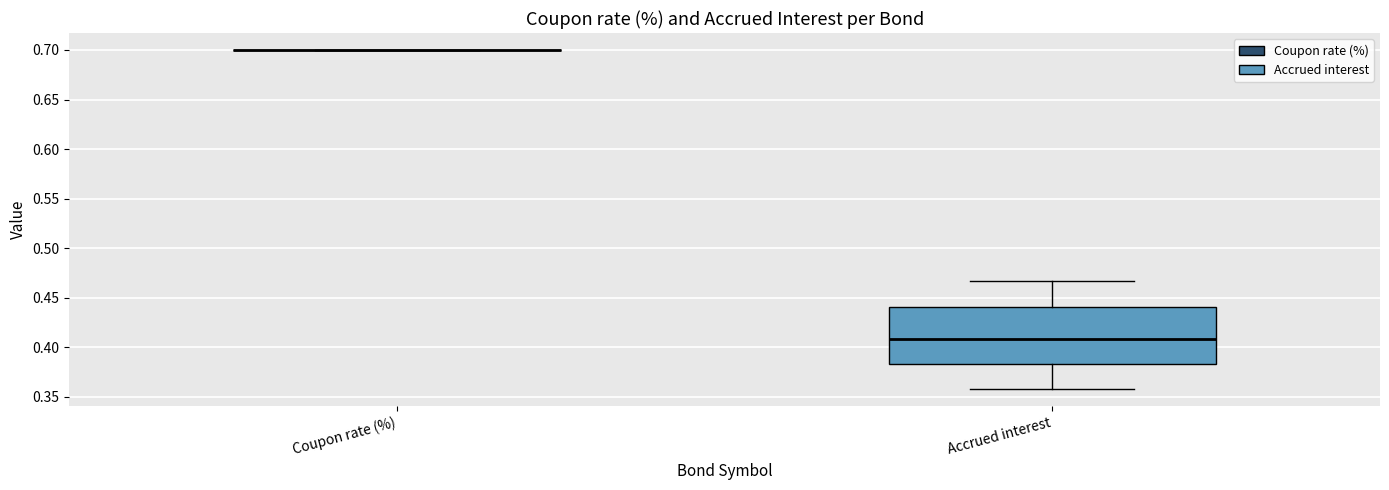

Reading left to right, transcribe this box plot: for each box, give where its median line is, the range the box spans, and where its two whiskers end, as read against the y-axis. The values are not printed on the chart, so give them approximately, as read against the axis.

Coupon rate (%): box collapsed to a line at 0.700, whiskers 0.700 to 0.700
Accrued interest: median 0.410, box 0.385 to 0.440, whiskers 0.360 to 0.465